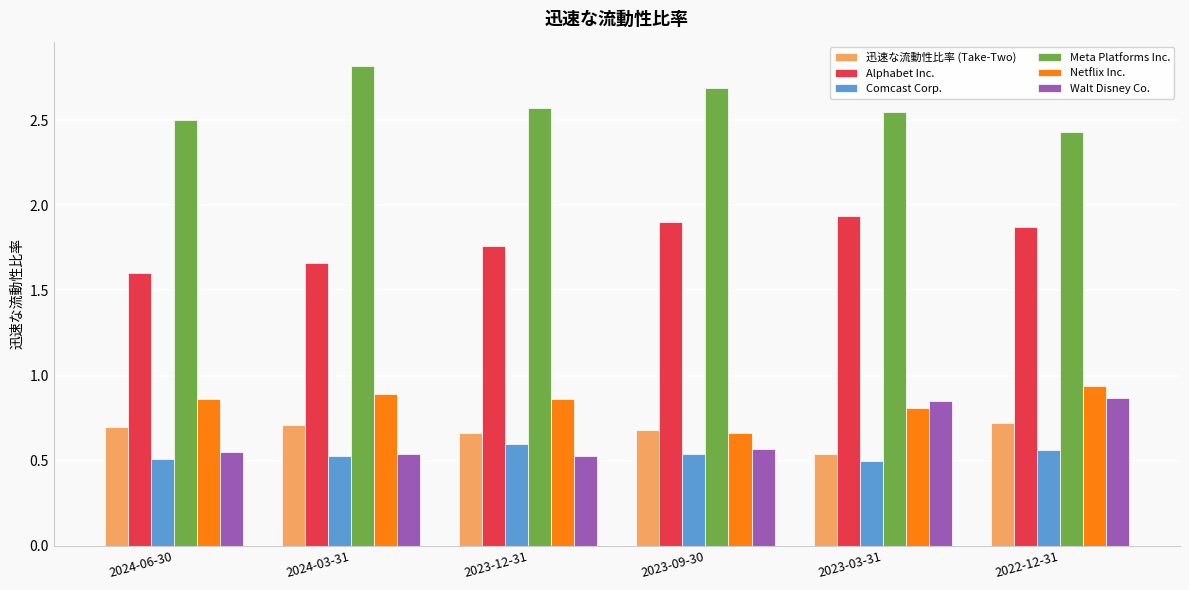

Rank the series at 2023-12-31 from lowest to highest value.

Walt Disney Co., Comcast Corp., 迅速な流動性比率 (Take-Two), Netflix Inc., Alphabet Inc., Meta Platforms Inc.